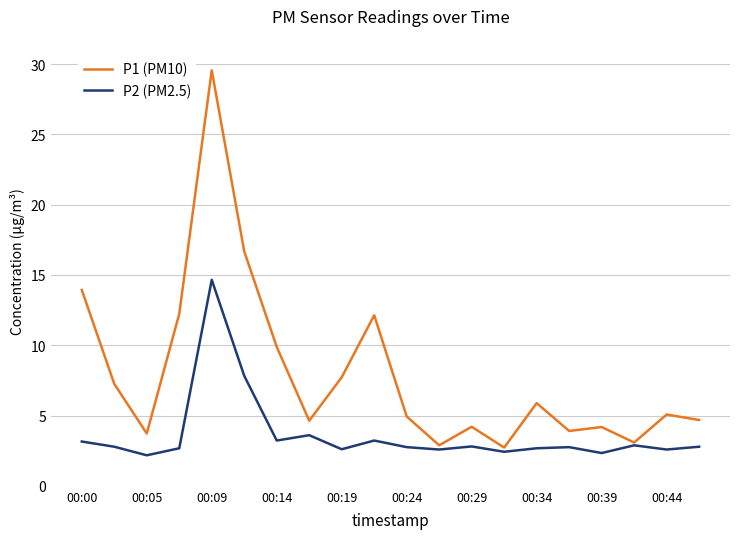

List the series in order of their peak value, highest first.

P1 (PM10), P2 (PM2.5)